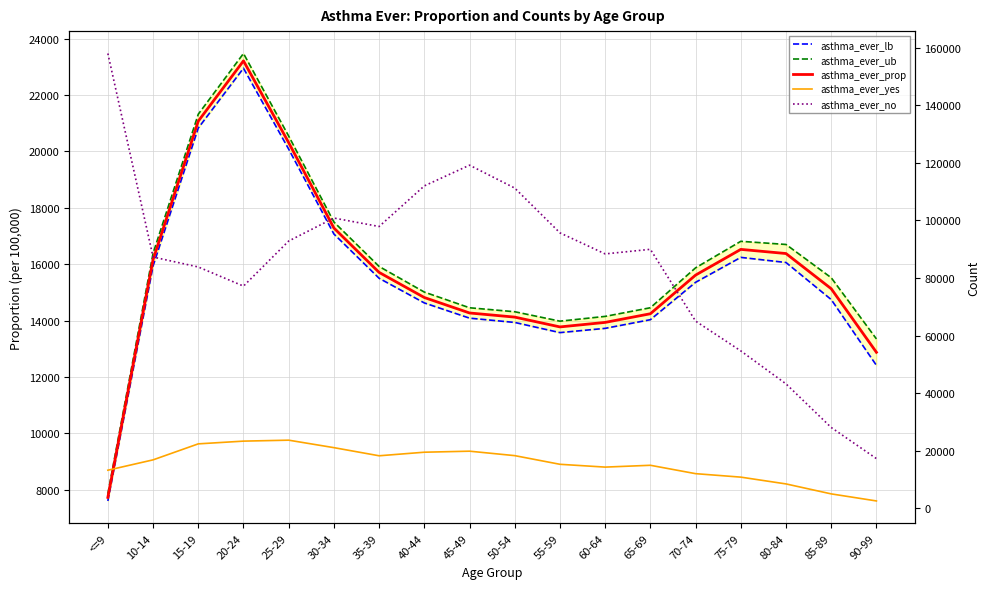

What is the spread (max minus min) of values at 25-29?

72766.5